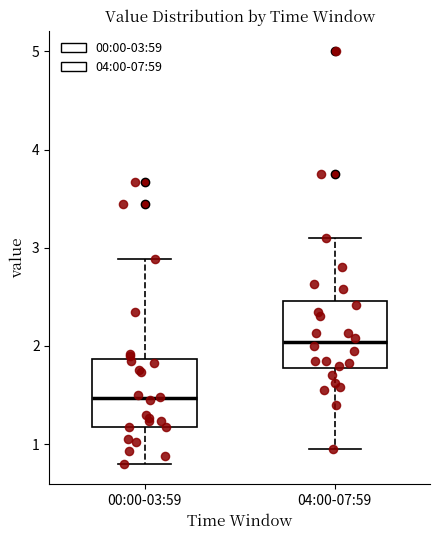

Reading left to right, transcribe this box plot: for each box, give where its median line is, the range the box spans, and where its two whiskers end, as read against the y-axis. The values are not printed on the chart, so give them approximately, as read against the axis.

00:00-03:59: median 1.5, box 1.2 to 1.9, whiskers 0.8 to 2.9
04:00-07:59: median 2.0, box 1.8 to 2.5, whiskers 1.0 to 3.1